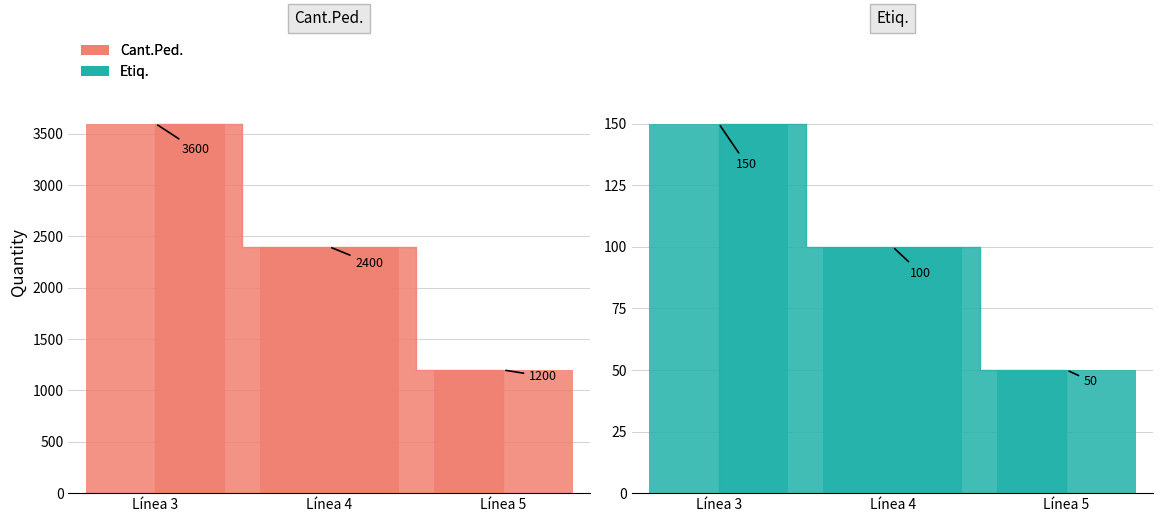

Which label corresponds to the largest value in the chart?

Línea 3